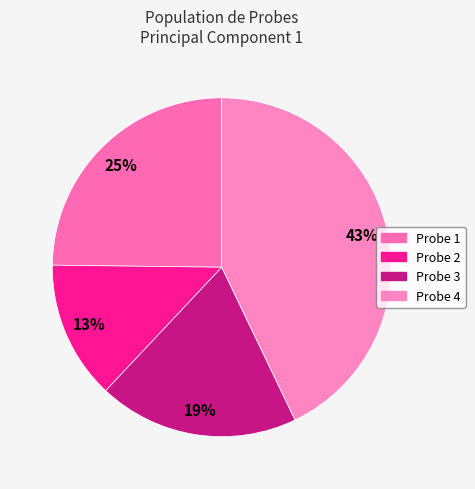

Combined, do Probe 2 and Probe 4 account for over 50%?

Yes